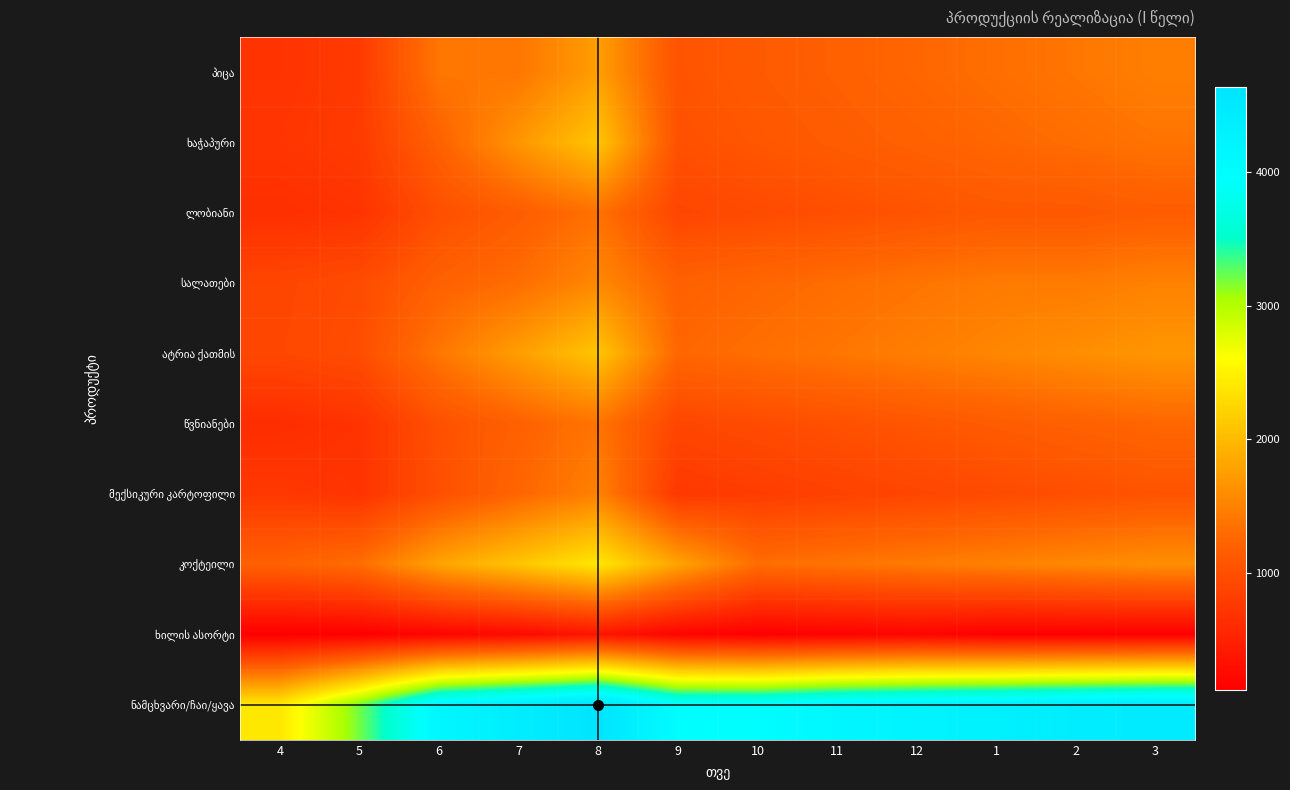

Rank the series at 6 from highest to lowest value.

ნამცხვარი/ჩაი/ყავა, კოქტეილი, პიცა, ატრია ქათმის, ხაჭაპური, სალათები, წვნიანები, ლობიანი, მექსიკური კარტოფილი, ხილის ასორტი